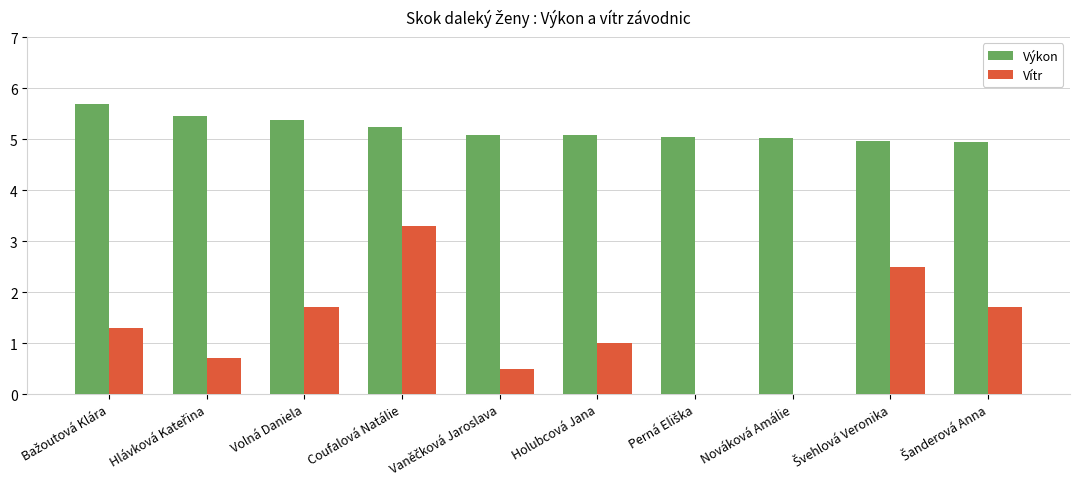

What are all the series names shown in the legend?

Výkon, Vítr